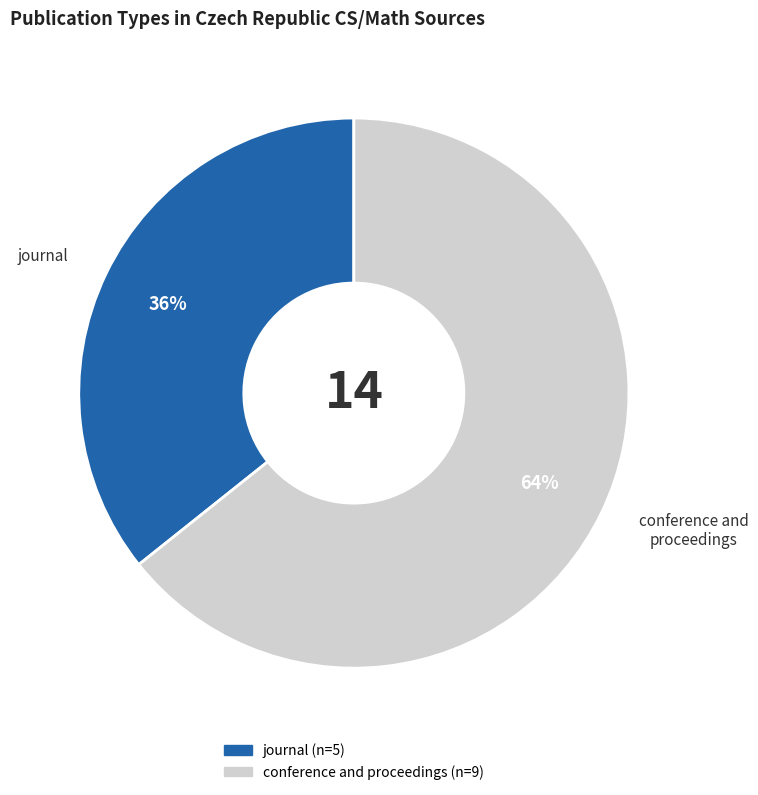

How many segments does this pie chart have?

2